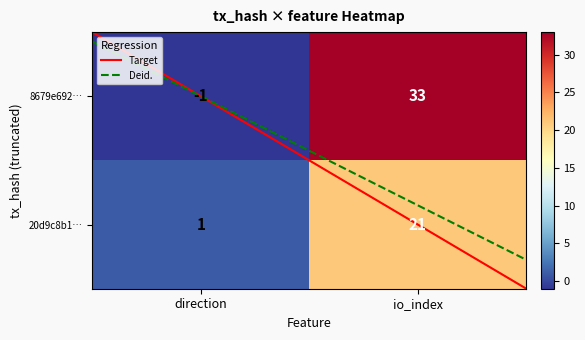

At how many categories does at least one series exceed 11?

1